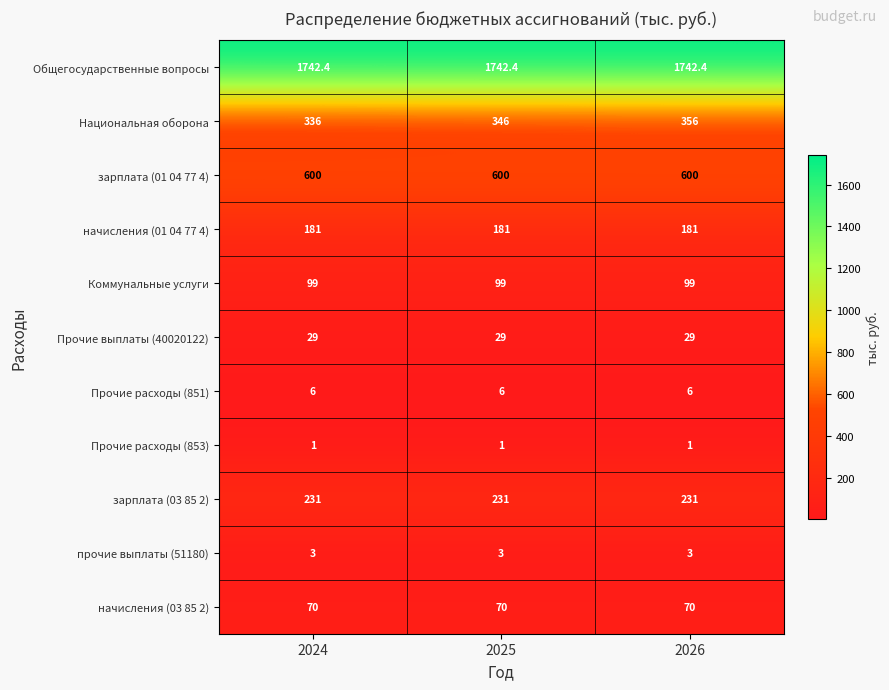

The Коммунальные услуги series shows 176.2 at 2024. True or false?

False